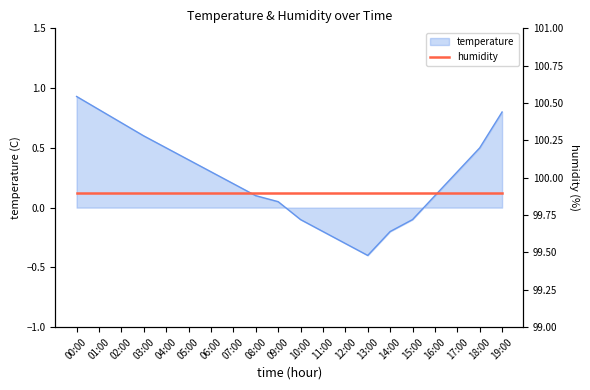

What is the sum of the values at 13:00 and 15:00?

-0.5